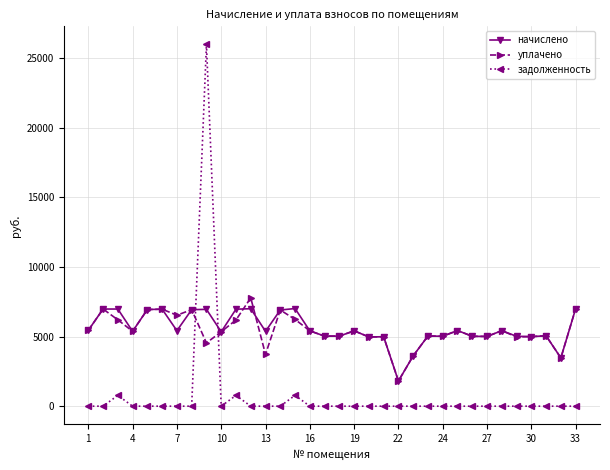

True or false: уплачено has more than 1 points higher than both neighbors.

True